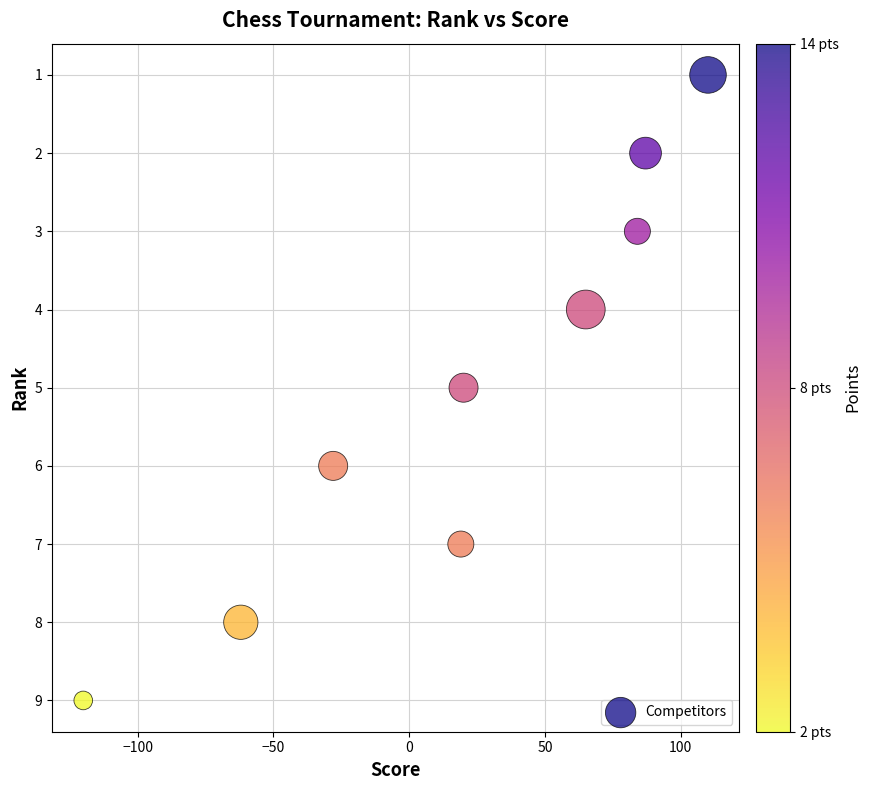

What is the average X value?

19